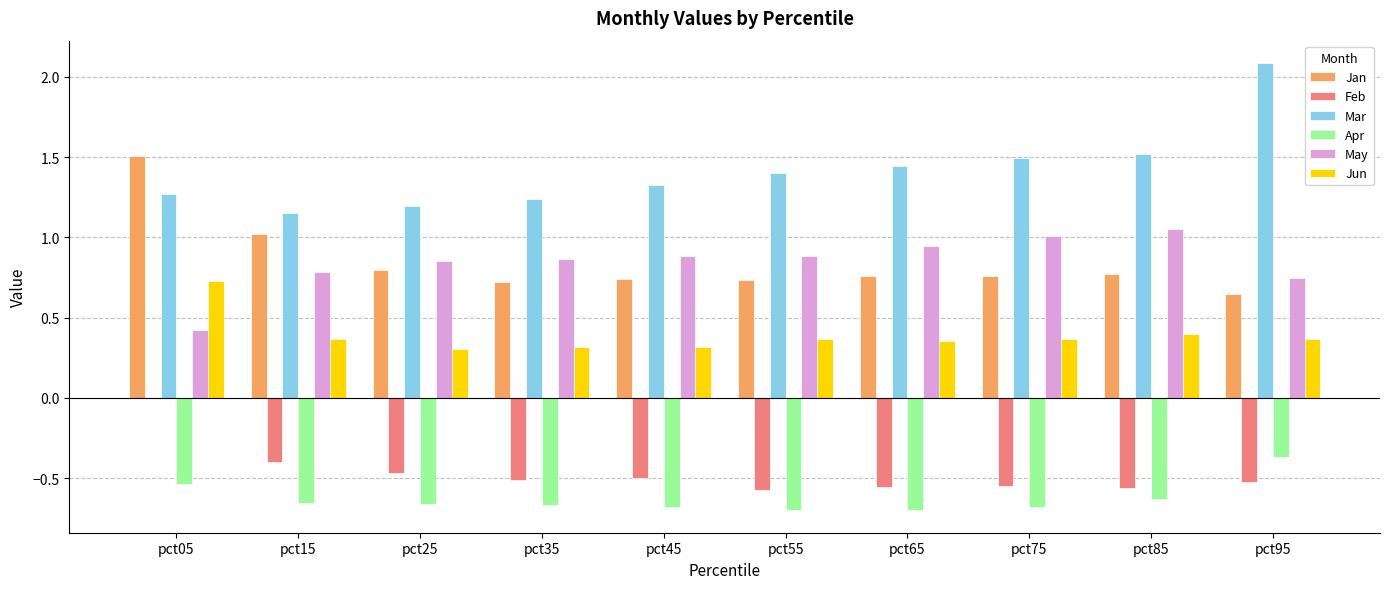

Which series has the widest spread of values?

Mar